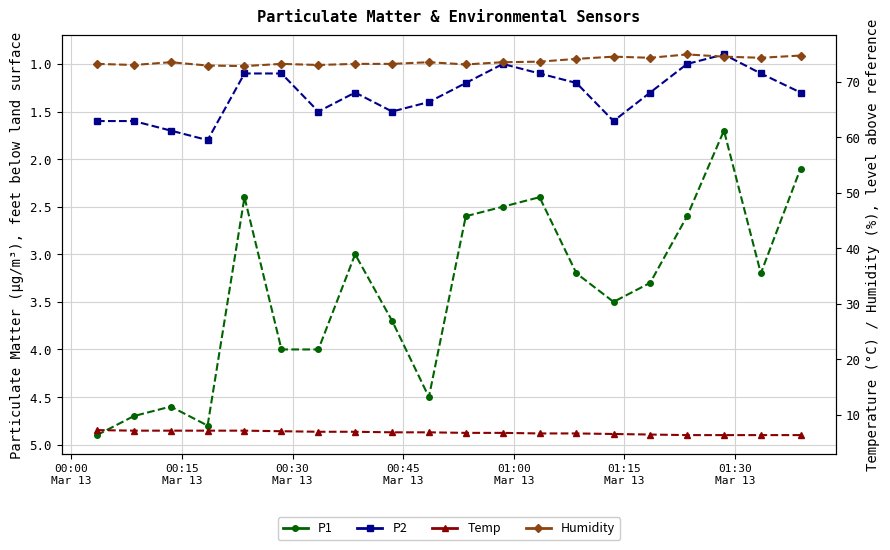

True or false: Humidity has a value of 127.6 at 01:15
Mar 13.

False